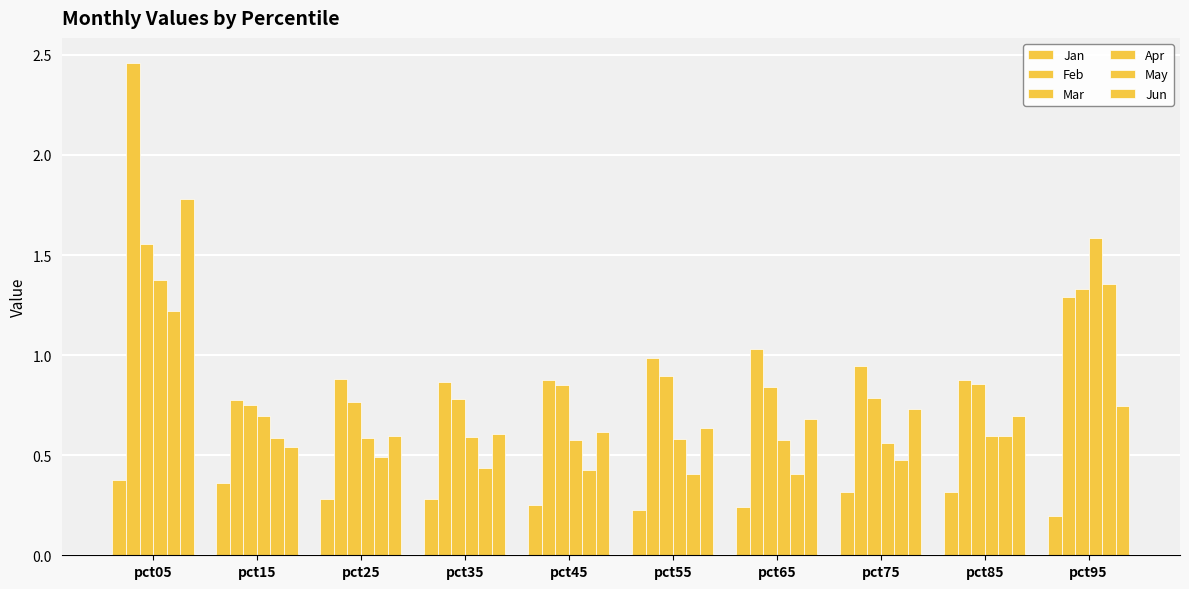

Which has a higher value, pct55 or pct65?

pct65